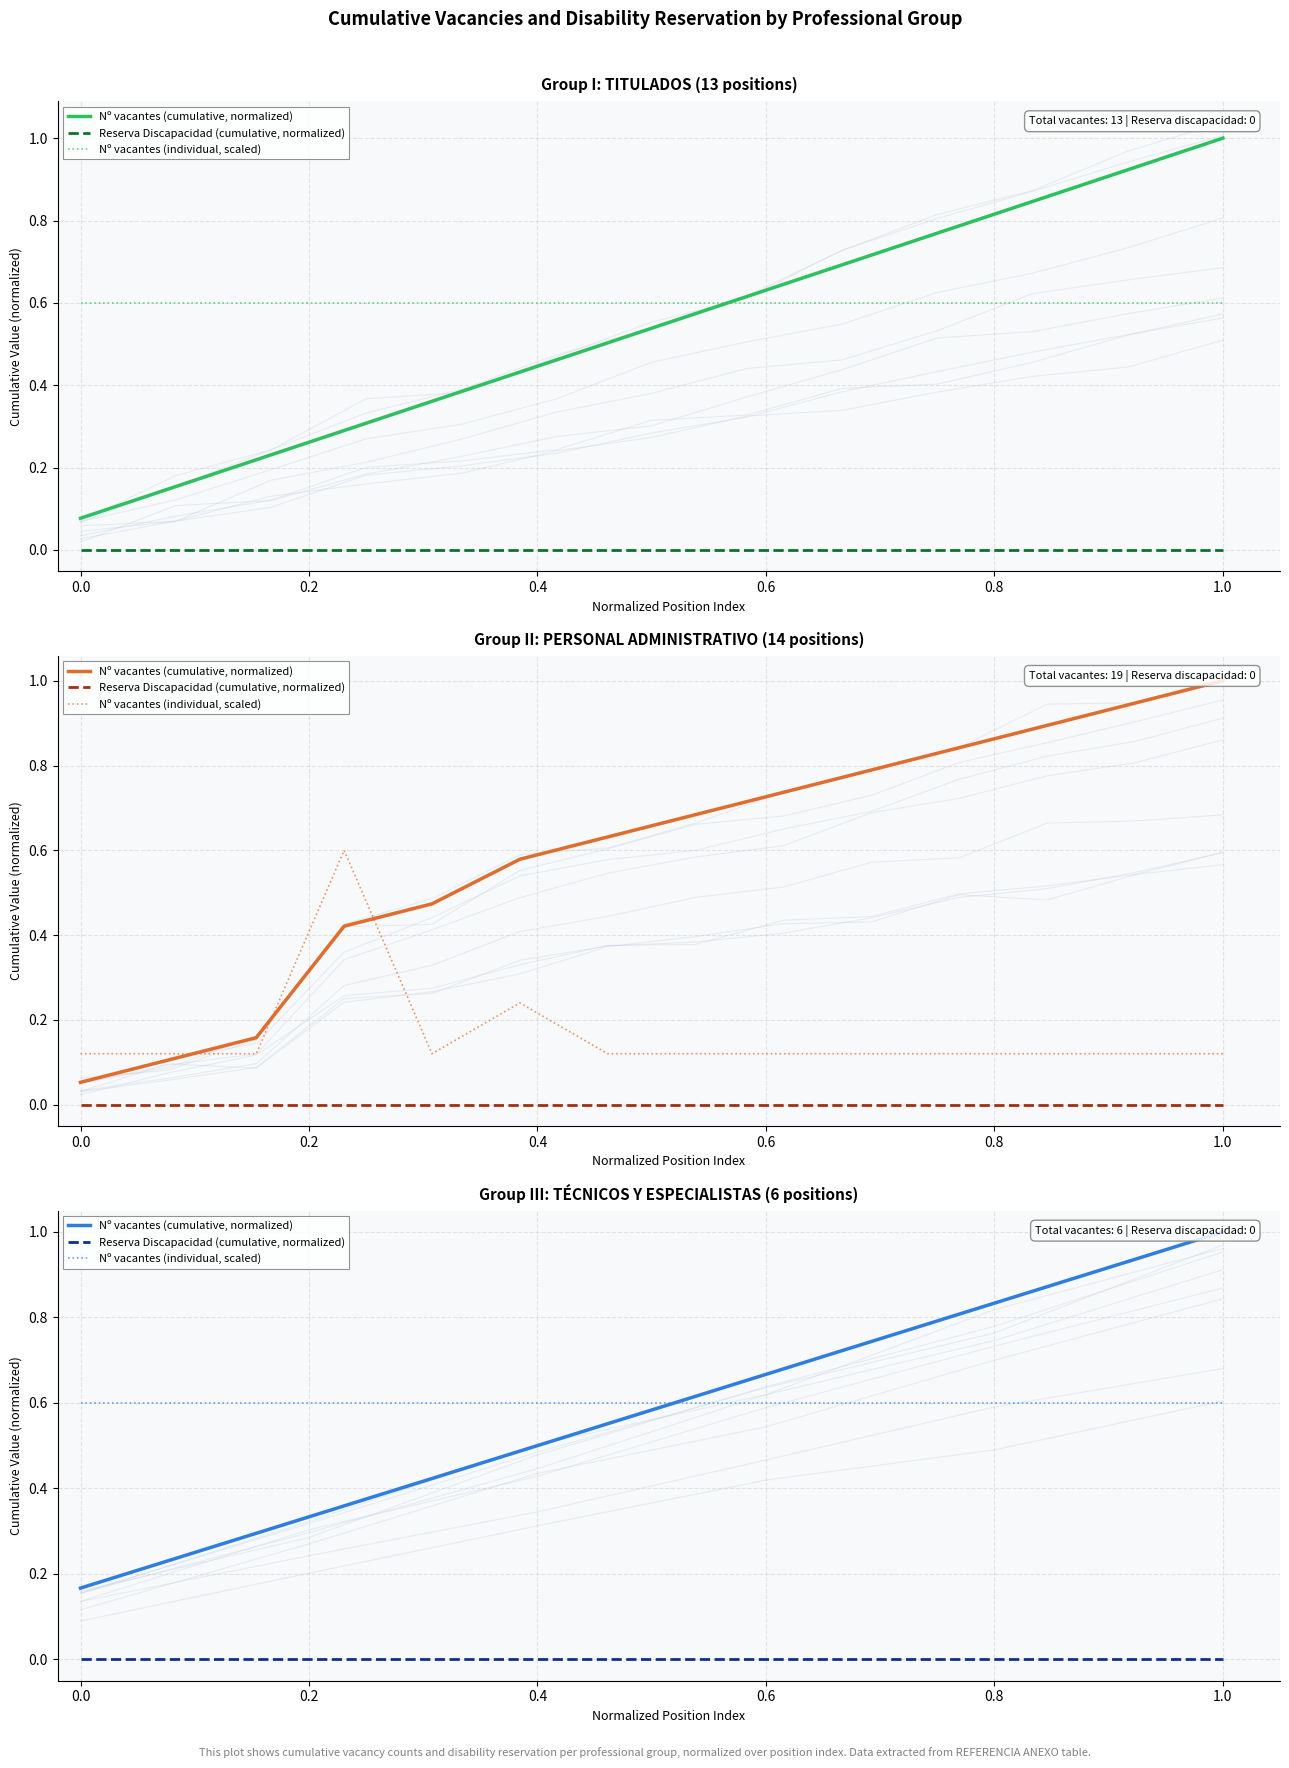

True or false: Nº vacantes (individual, scaled) and Reserva Discapacidad (cumulative, normalized) intersect in this chart.

False